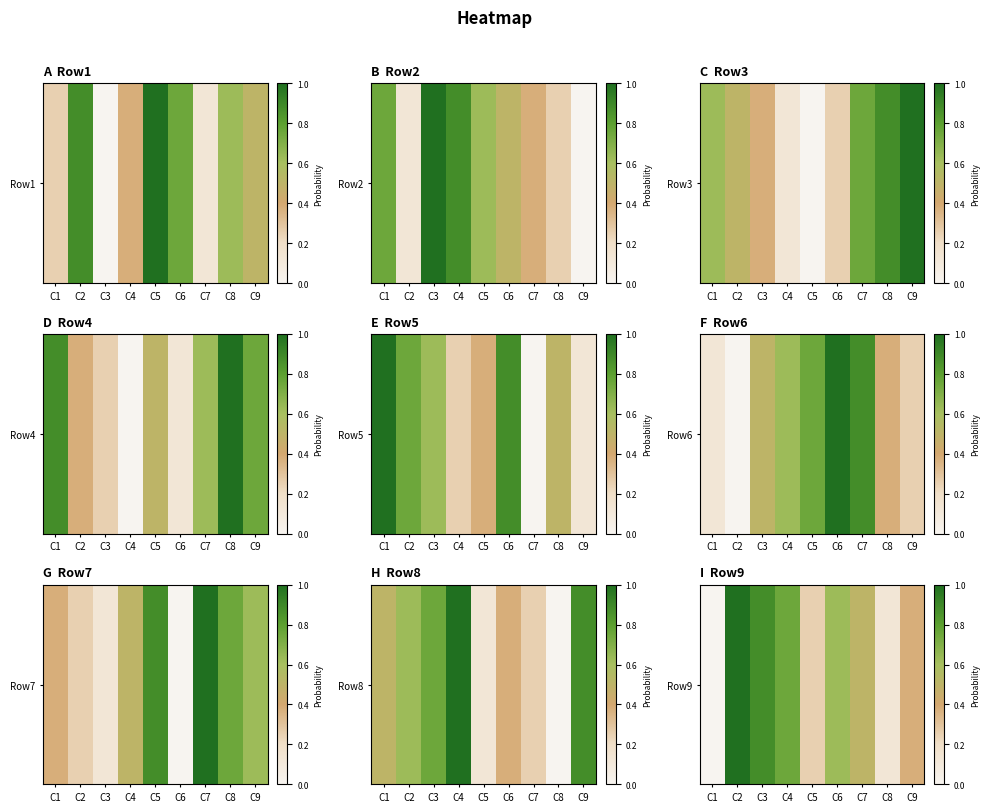

Reading left to right, extract all data points from this chart.

0.0	1.0	0.9	0.8	0.2	0.6	0.5	0.1	0.4